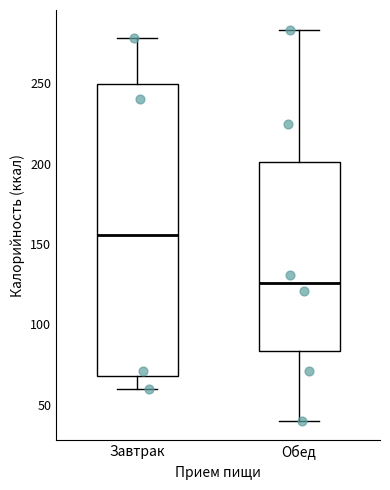

Where does the median line of the box for Завтрак sit on the y-axis? The values are not printed on the chart, so give them approximately, as read against the axis.

155